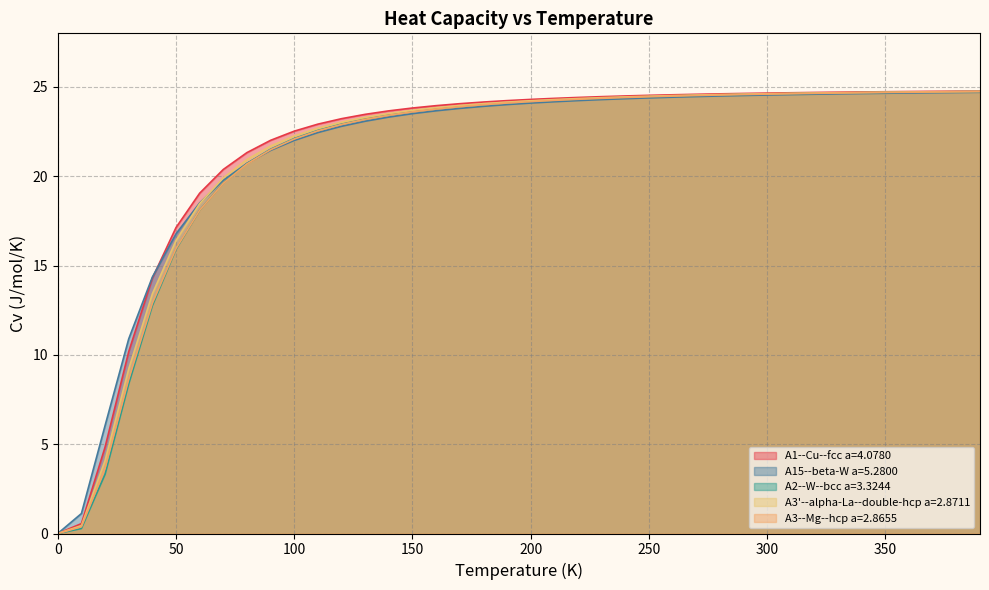

Count the number of data series in this chart.

5